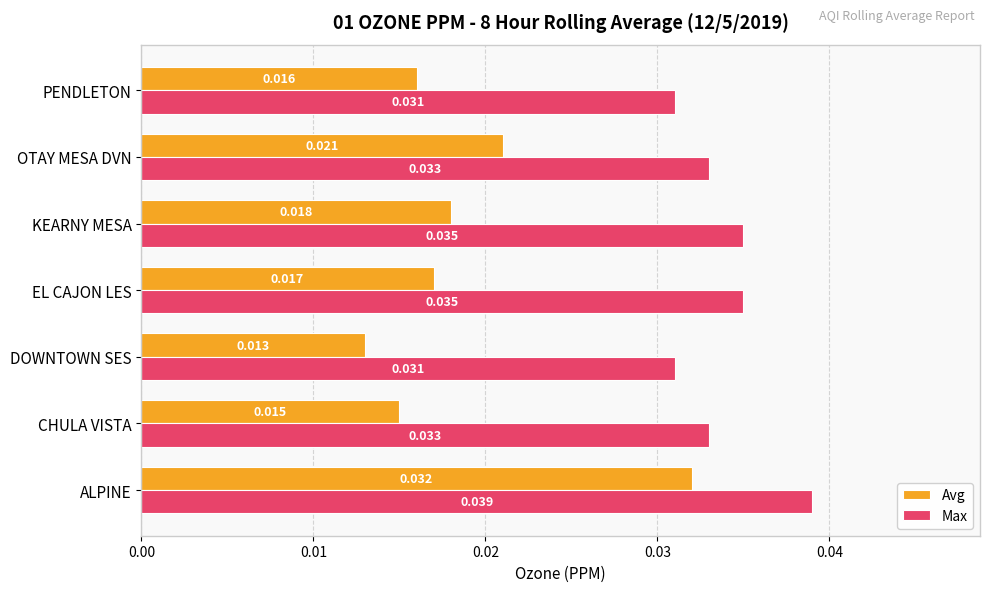

Between DOWNTOWN SES and OTAY MESA DVN, which series saw the biggest shift?

Avg